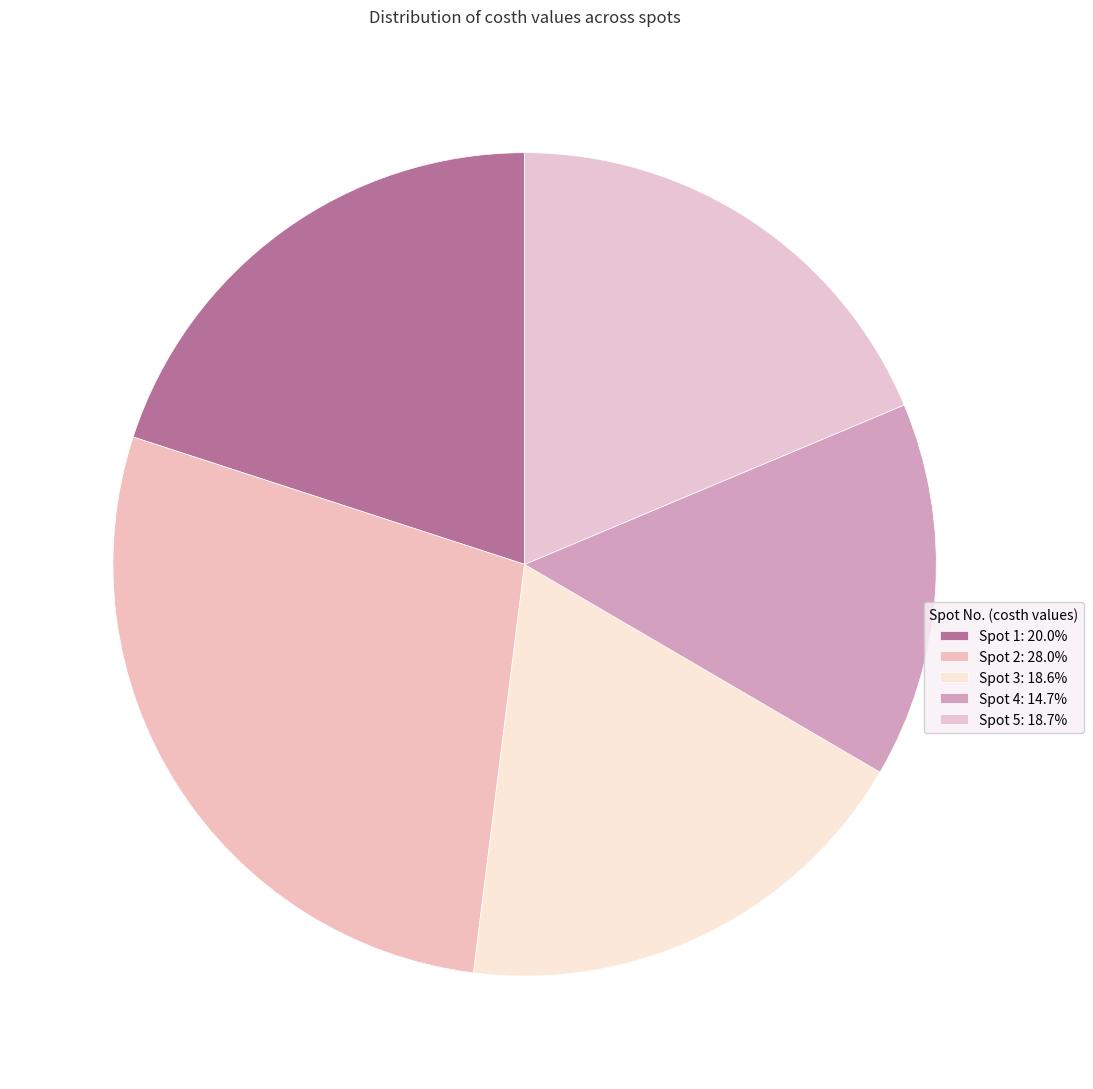

How many segments does this pie chart have?

5